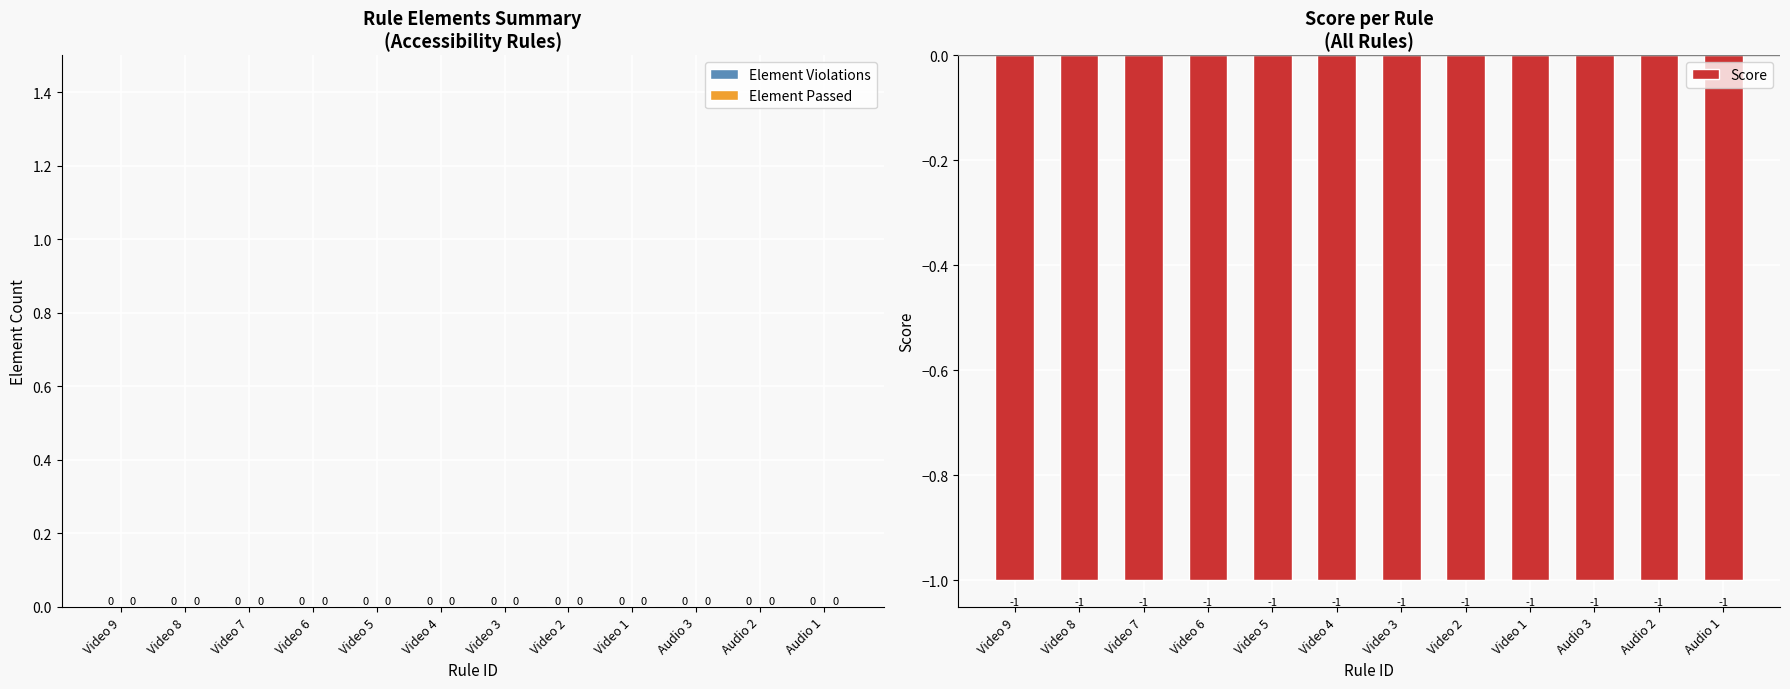

Which label corresponds to the largest value in the chart?

Video 9